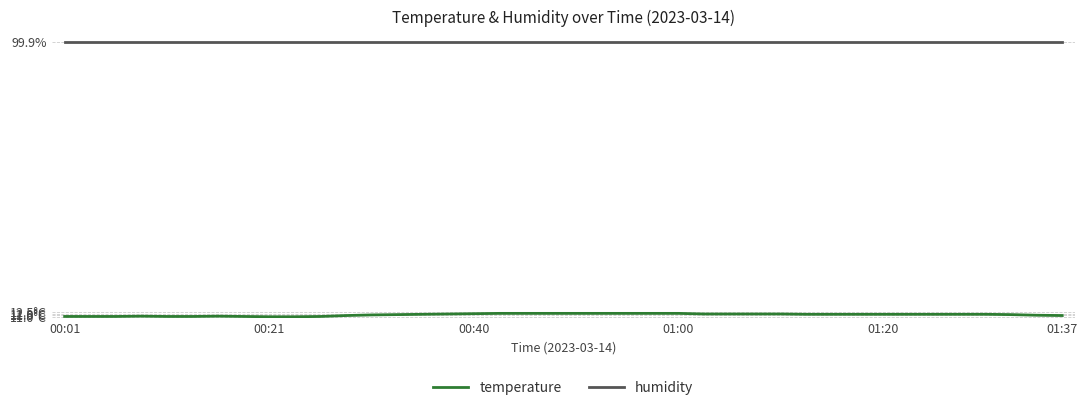

What are all the series names shown in the legend?

temperature, humidity